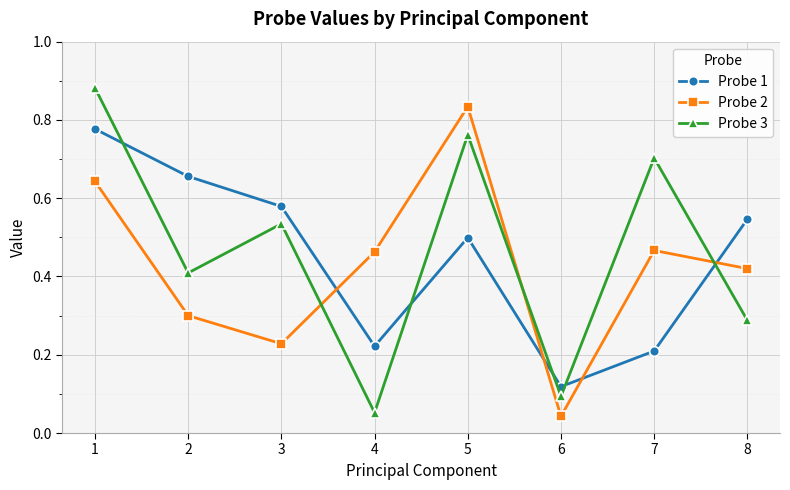

Which series changed the most between 6 and 7?

Probe 3